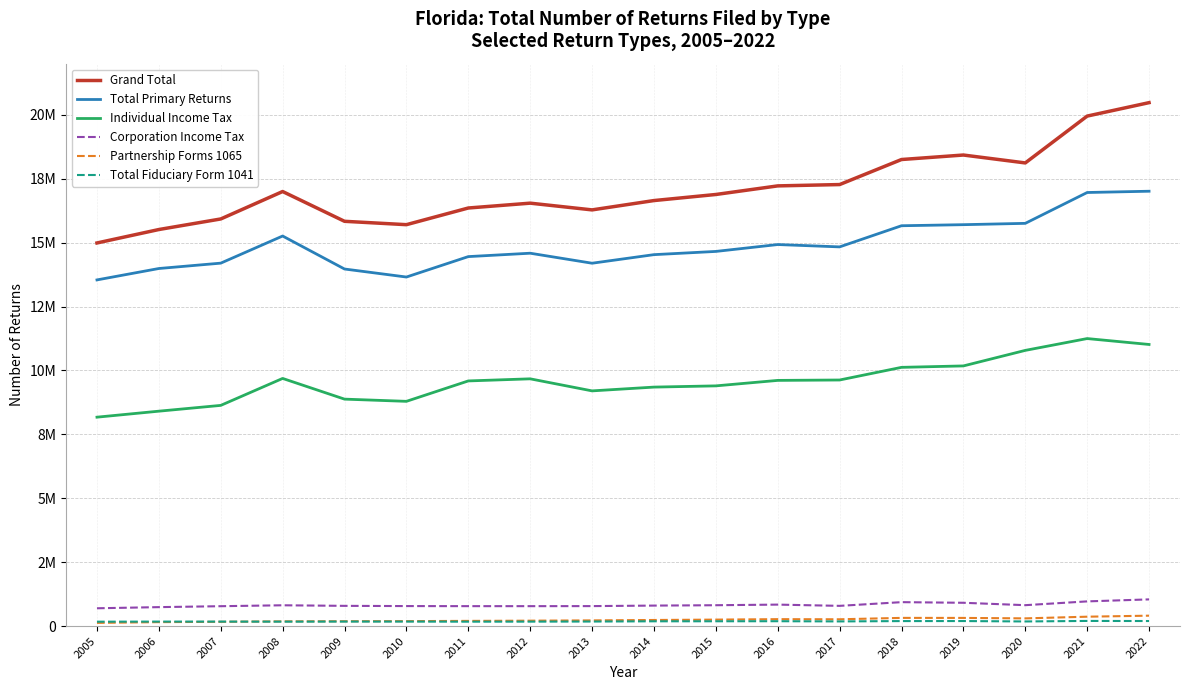

Where is Total Fiduciary Form 1041 nearest to the value 185700?

2014